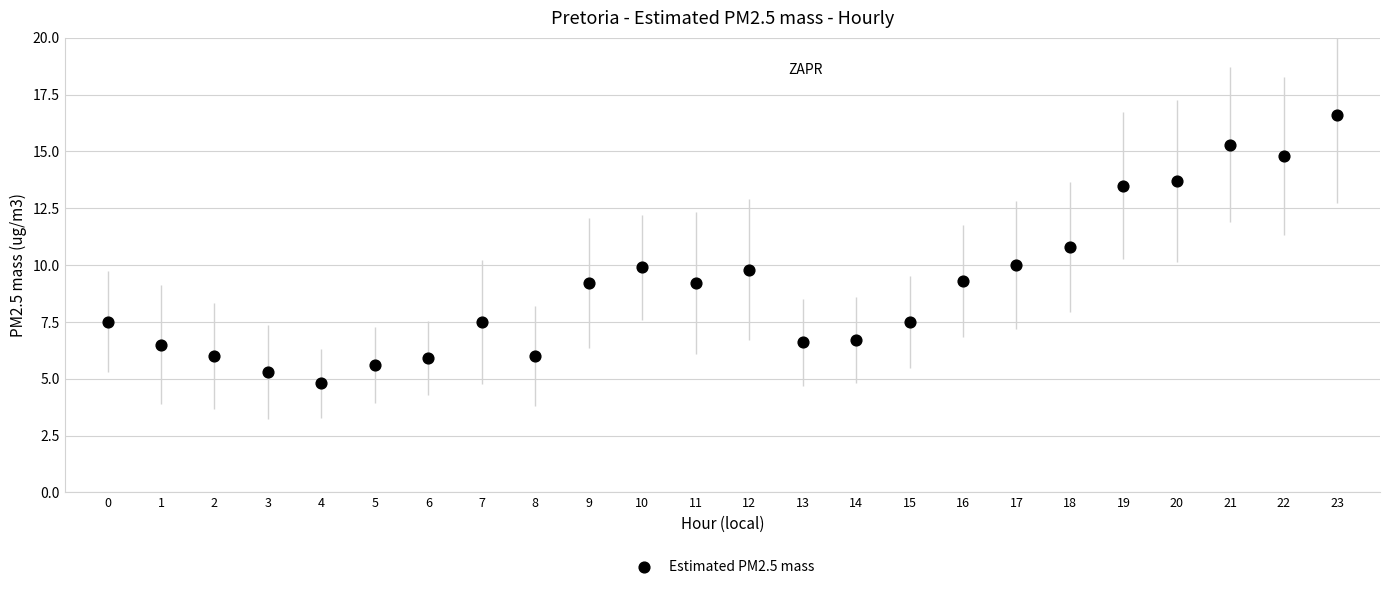

What is the range of Y values (max minus min)?

11.8